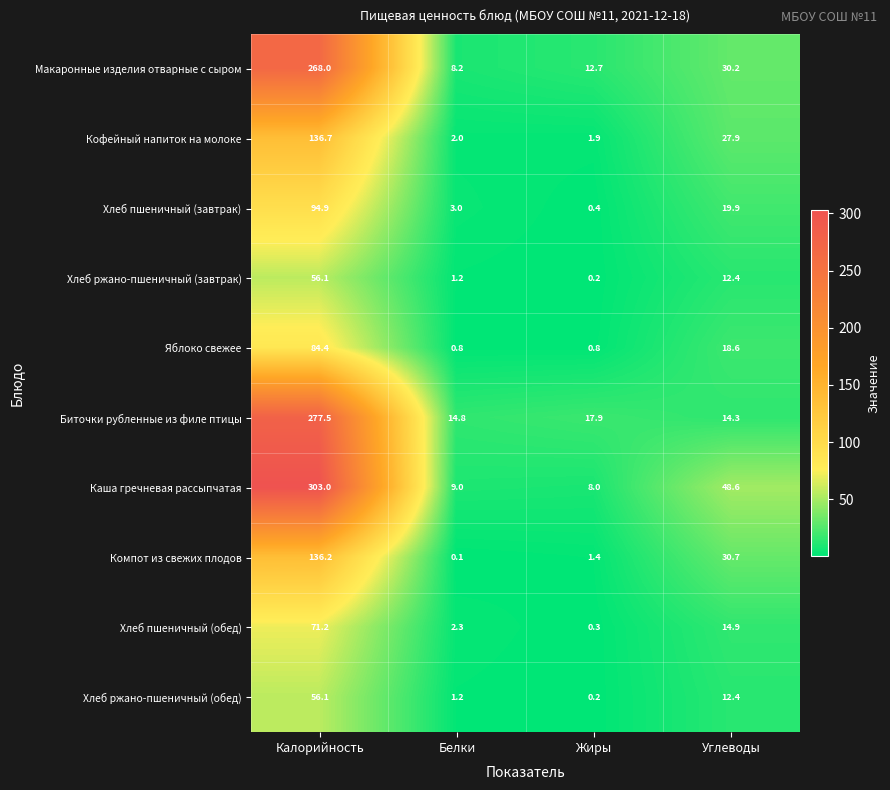

At how many categories does at least one series exceed 79?

1